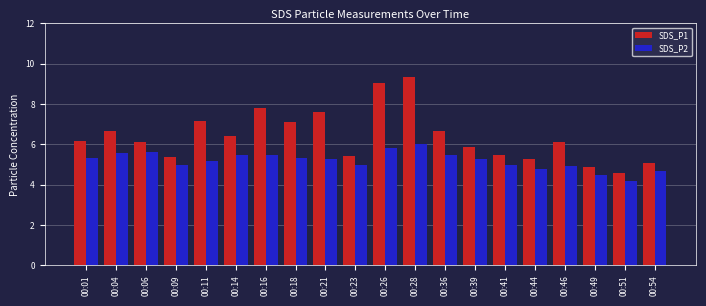

True or false: SDS_P2 has a value of 2.6 at 00:01.

False